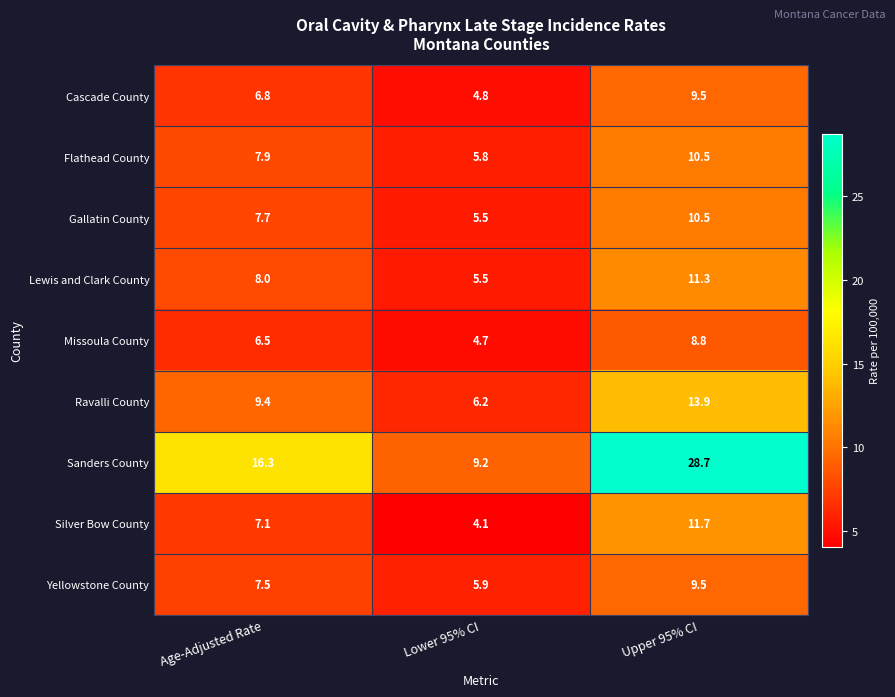

What is the difference between the maximum and second lowest values in the Flathead County series?

2.6